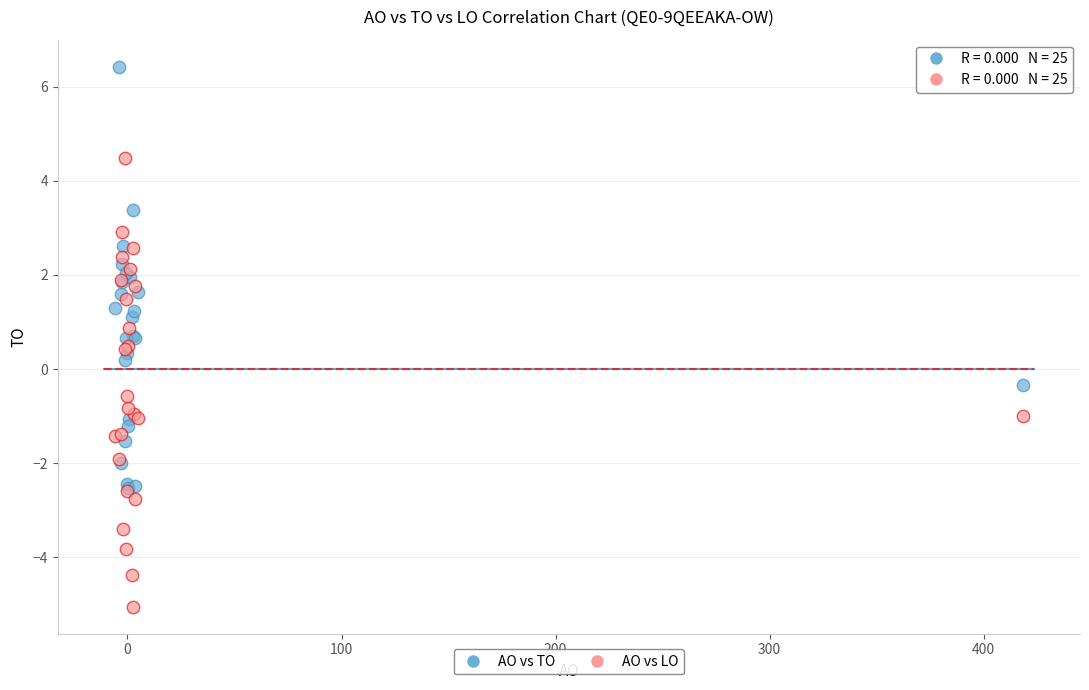

Which series reaches the maximum Y coordinate?

AO vs TO